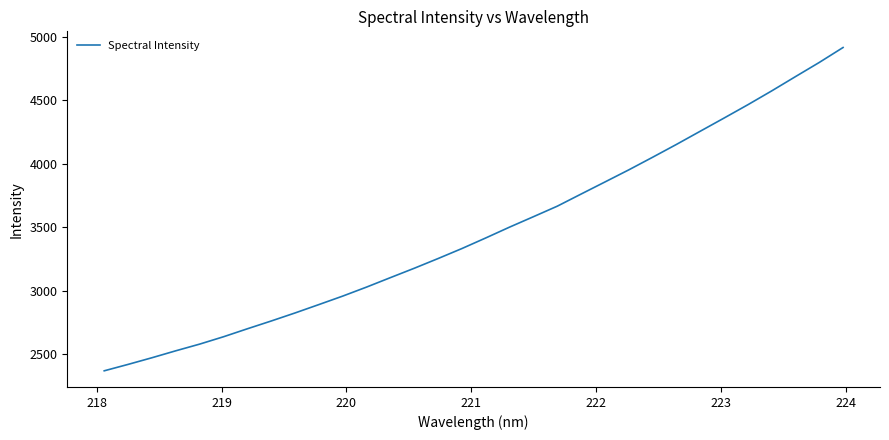

What is the difference between the maximum and minimum values?

2549.0